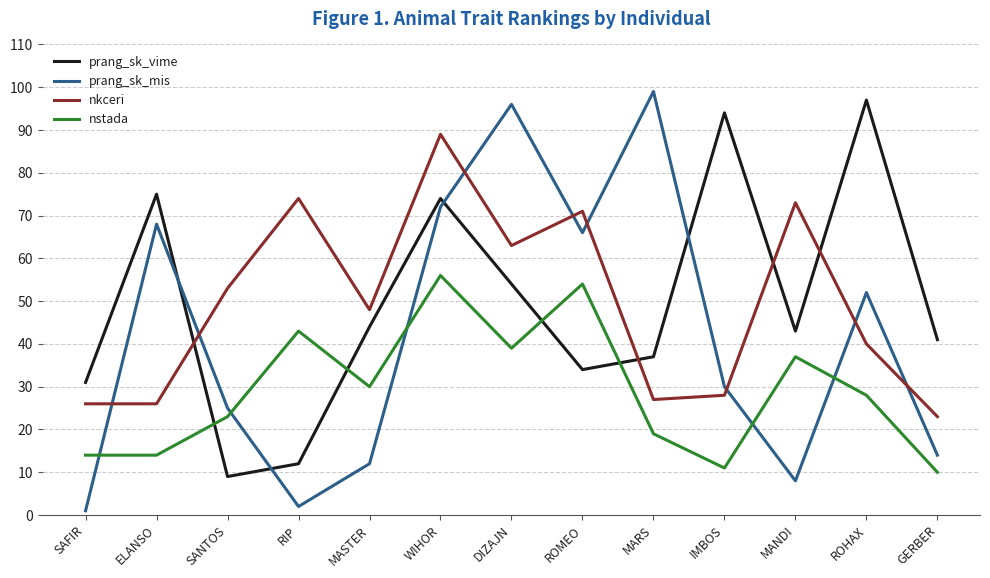

Is the value of prang_sk_mis at SANTOS greater than the value of nstada at MASTER?

No